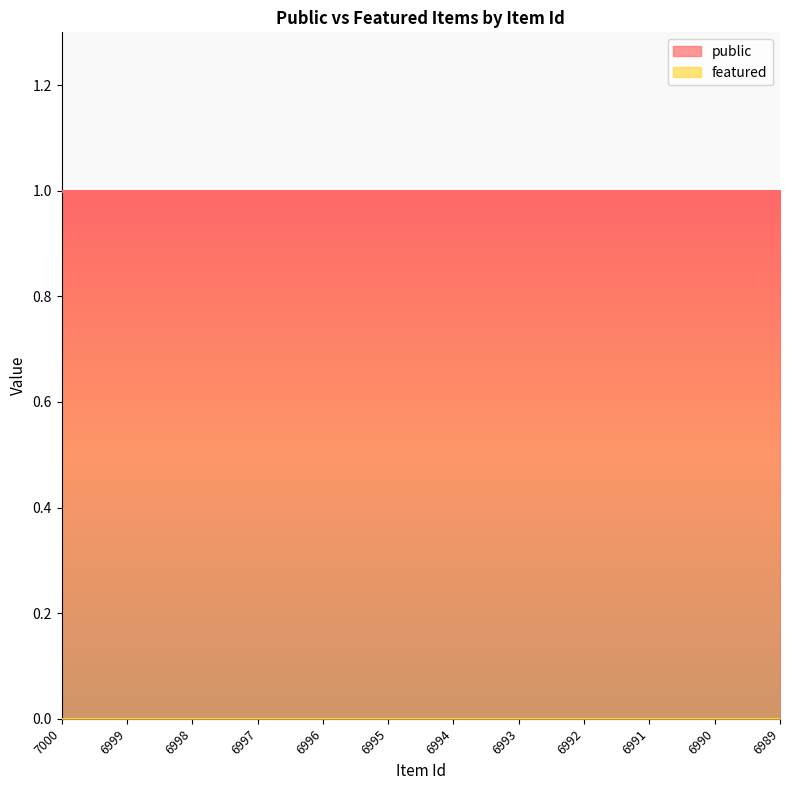

What is the value of the public point at the 7th from the left?

1